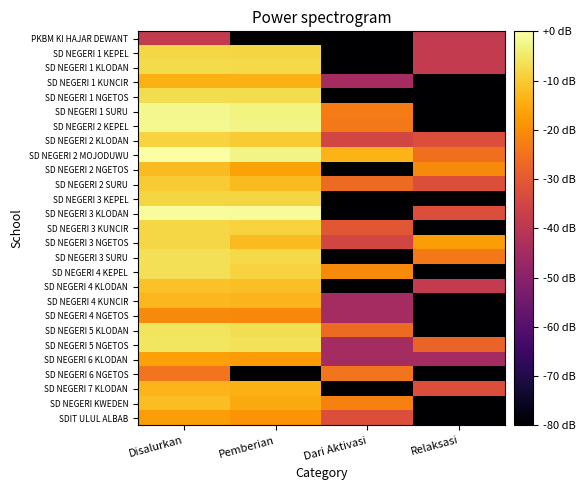

Reading left to right, list all the values displayed in this chart.

PKBM KI HAJAR DEWANT: Disalurkan=-38.4	Pemberian=-84.5	Dari Aktivasi=-84.5	Relaksasi=-38.4
SD NEGERI 1 KEPEL: Disalurkan=-7.9	Pemberian=-8.2	Dari Aktivasi=-84.5	Relaksasi=-38.4
SD NEGERI 1 KLODAN: Disalurkan=-7.4	Pemberian=-7.7	Dari Aktivasi=-84.5	Relaksasi=-38.4
SD NEGERI 1 KUNCIR: Disalurkan=-14.1	Pemberian=-14.4	Dari Aktivasi=-44.5	Relaksasi=-84.5
SD NEGERI 1 NGETOS: Disalurkan=-7.0	Pemberian=-7.0	Dari Aktivasi=-84.5	Relaksasi=-84.5
SD NEGERI 1 SURU: Disalurkan=-2.2	Pemberian=-3.0	Dari Aktivasi=-22.9	Relaksasi=-84.5
SD NEGERI 2 KEPEL: Disalurkan=-1.8	Pemberian=-2.5	Dari Aktivasi=-23.6	Relaksasi=-84.5
SD NEGERI 2 KLODAN: Disalurkan=-8.7	Pemberian=-9.8	Dari Aktivasi=-34.9	Relaksasi=-32.4
SD NEGERI 2 MOJODUWU: Disalurkan=0.0	Pemberian=-2.7	Dari Aktivasi=-13.6	Relaksasi=-25.4
SD NEGERI 2 NGETOS: Disalurkan=-12.2	Pemberian=-16.5	Dari Aktivasi=-84.5	Relaksasi=-20.4
SD NEGERI 2 SURU: Disalurkan=-10.0	Pemberian=-12.2	Dari Aktivasi=-26.4	Relaksasi=-32.4
SD NEGERI 3 KEPEL: Disalurkan=-8.3	Pemberian=-8.3	Dari Aktivasi=-84.5	Relaksasi=-84.5
SD NEGERI 3 KLODAN: Disalurkan=-0.9	Pemberian=-1.1	Dari Aktivasi=-84.5	Relaksasi=-32.4
SD NEGERI 3 KUNCIR: Disalurkan=-8.1	Pemberian=-8.7	Dari Aktivasi=-30.5	Relaksasi=-84.5
SD NEGERI 3 NGETOS: Disalurkan=-8.1	Pemberian=-12.4	Dari Aktivasi=-34.9	Relaksasi=-17.2
SD NEGERI 3 SURU: Disalurkan=-6.3	Pemberian=-7.6	Dari Aktivasi=-84.5	Relaksasi=-23.6
SD NEGERI 4 KEPEL: Disalurkan=-6.5	Pemberian=-8.5	Dari Aktivasi=-20.4	Relaksasi=-84.5
SD NEGERI 4 KLODAN: Disalurkan=-11.4	Pemberian=-11.8	Dari Aktivasi=-84.5	Relaksasi=-38.4
SD NEGERI 4 KUNCIR: Disalurkan=-13.1	Pemberian=-13.3	Dari Aktivasi=-44.5	Relaksasi=-84.5
SD NEGERI 4 NGETOS: Disalurkan=-20.4	Pemberian=-20.9	Dari Aktivasi=-44.5	Relaksasi=-84.5
SD NEGERI 5 KLODAN: Disalurkan=-5.9	Pemberian=-6.7	Dari Aktivasi=-26.4	Relaksasi=-84.5
SD NEGERI 5 NGETOS: Disalurkan=-5.4	Pemberian=-6.2	Dari Aktivasi=-44.5	Relaksasi=-27.6
SD NEGERI 6 KLODAN: Disalurkan=-16.9	Pemberian=-17.6	Dari Aktivasi=-44.5	Relaksasi=-44.5
SD NEGERI 6 NGETOS: Disalurkan=-24.5	Pemberian=-84.5	Dari Aktivasi=-24.5	Relaksasi=-84.5
SD NEGERI 7 KLODAN: Disalurkan=-13.3	Pemberian=-14.4	Dari Aktivasi=-84.5	Relaksasi=-32.4
SD NEGERI KWEDEN: Disalurkan=-12.0	Pemberian=-15.2	Dari Aktivasi=-22.2	Relaksasi=-84.5
SDIT ULUL ALBAB: Disalurkan=-17.2	Pemberian=-18.9	Dari Aktivasi=-32.4	Relaksasi=-84.5